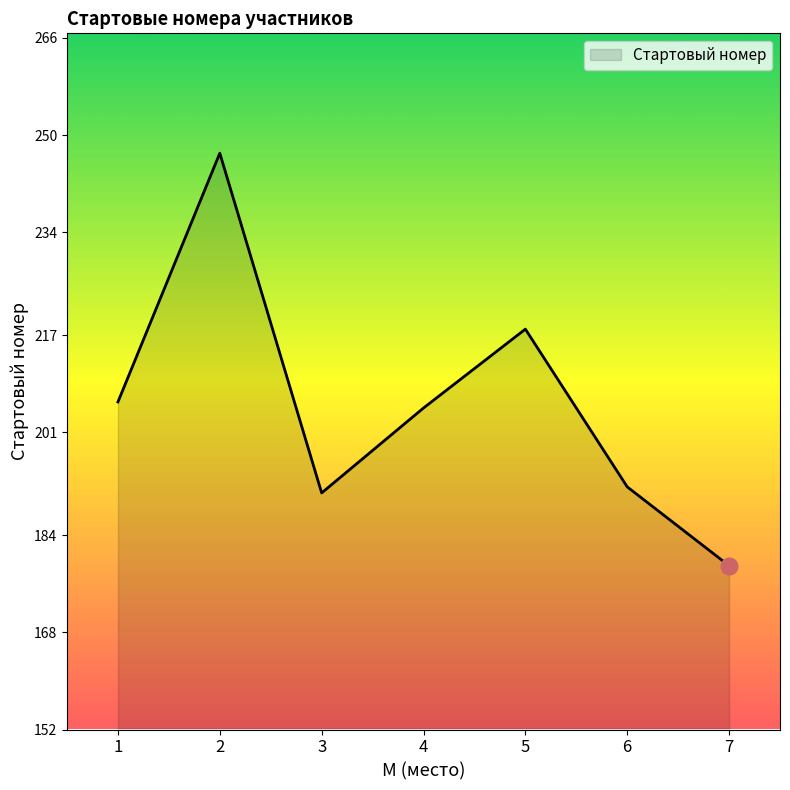

Rank the categories by value from lowest to highest.

7, 3, 6, 4, 1, 5, 2